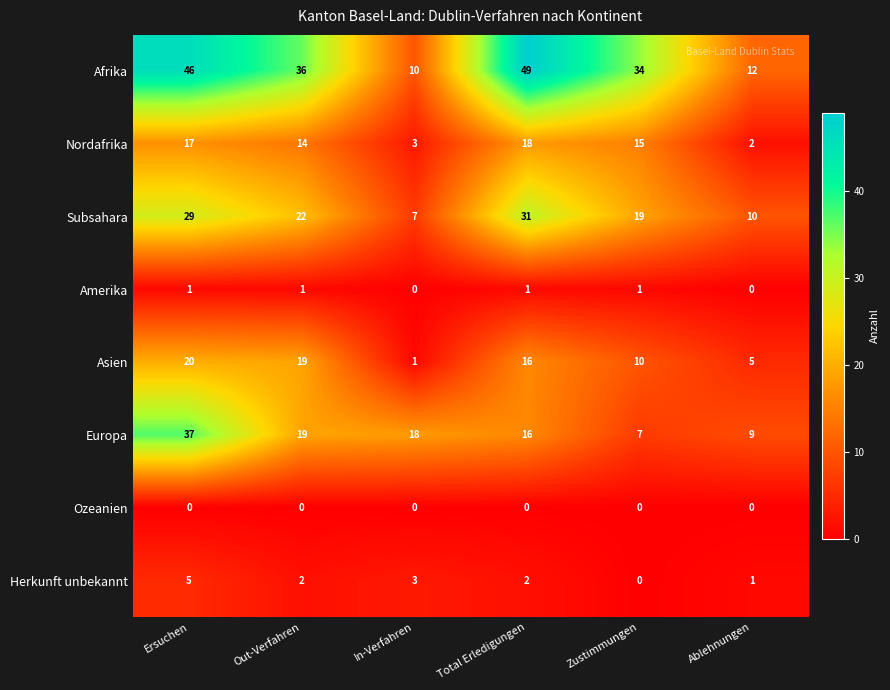

At which category is the sum across all series the highest?

Ersuchen